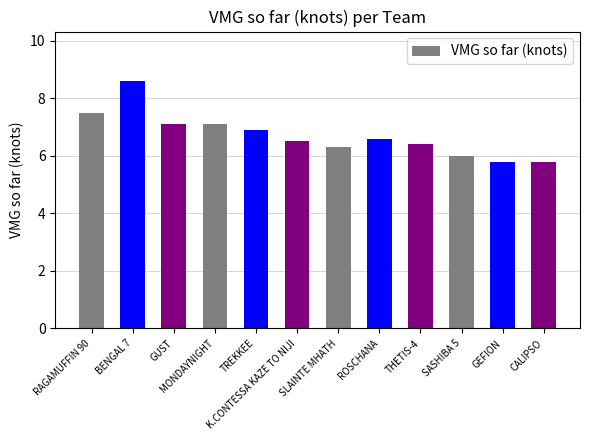

What is the change in value from K.CONTESSA KAZE TO NIJI to SLAINTE MHATH?

-0.2